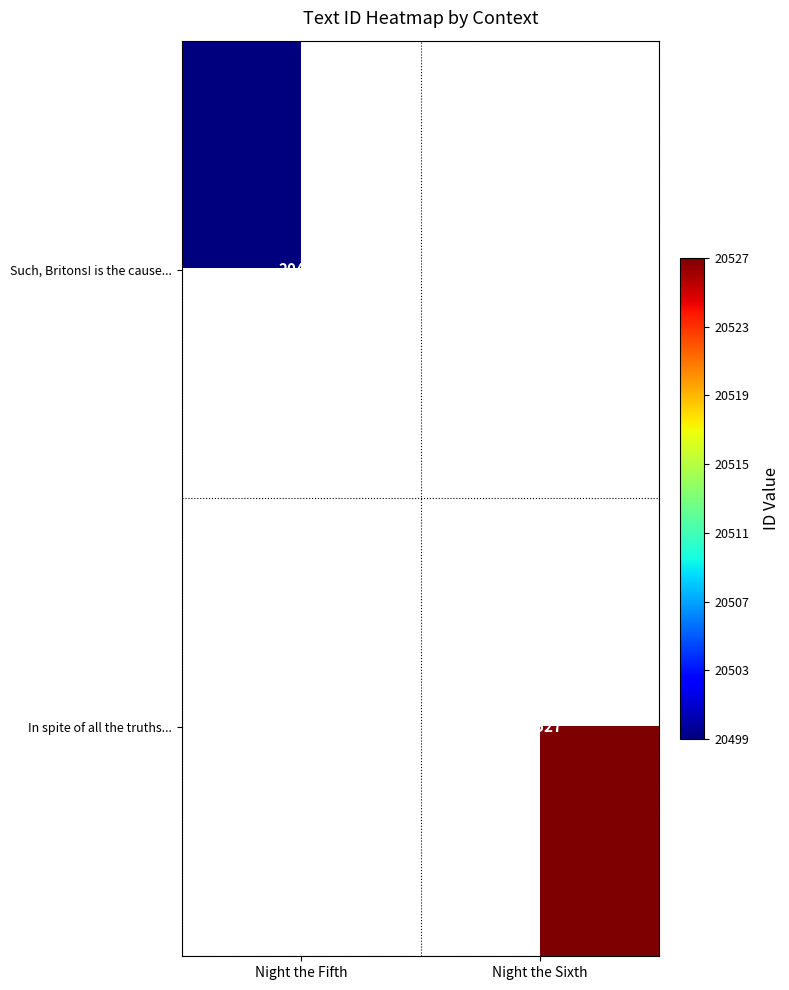

The value of In spite of all the truths... at Night the Sixth is 20527. True or false?

True